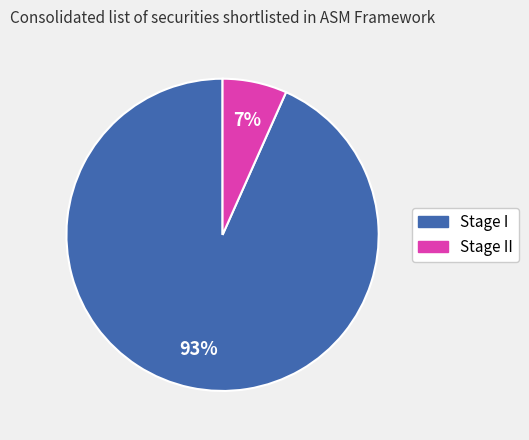

Which category has the biggest portion of the pie?

Stage I